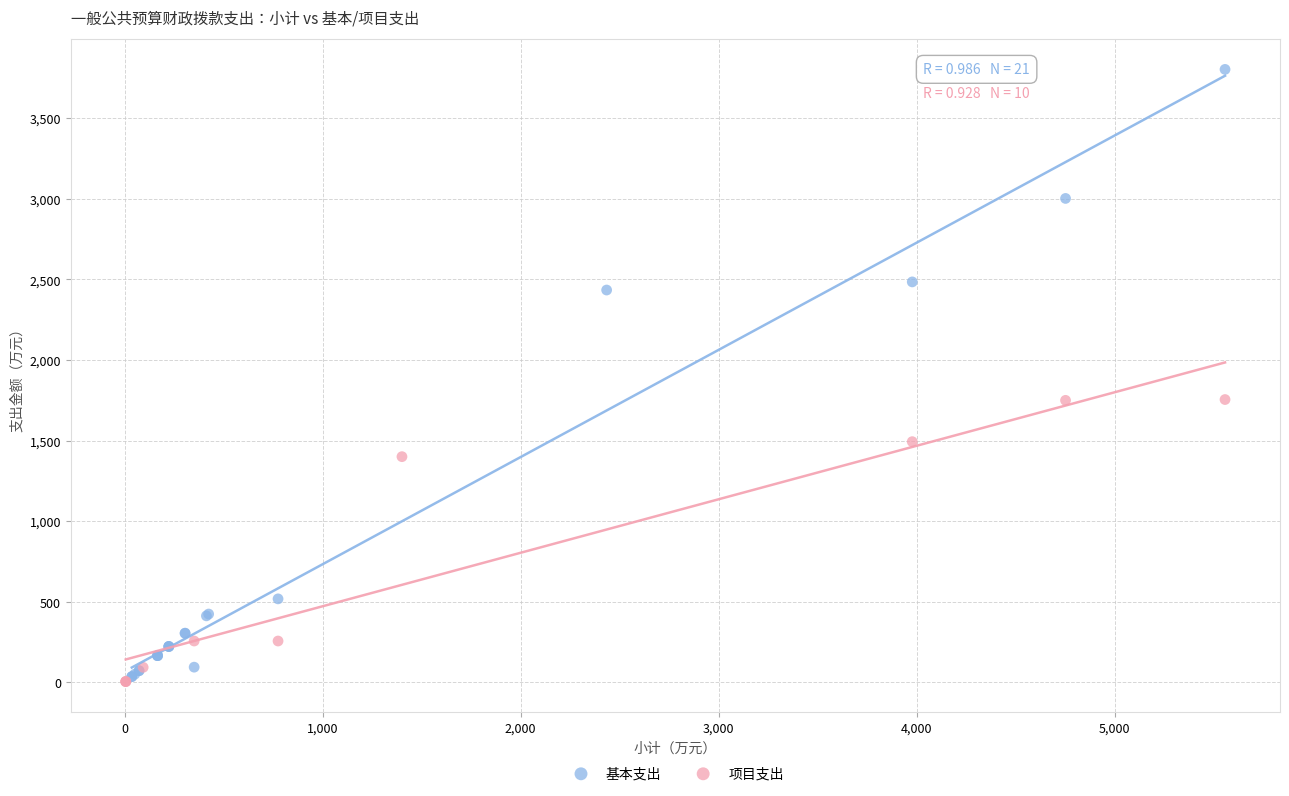

Which series has the largest Y range (max minus min)?

基本支出